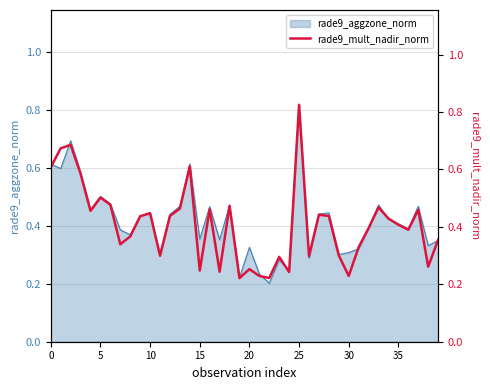

The value at 28 is 0.4. True or false?

True